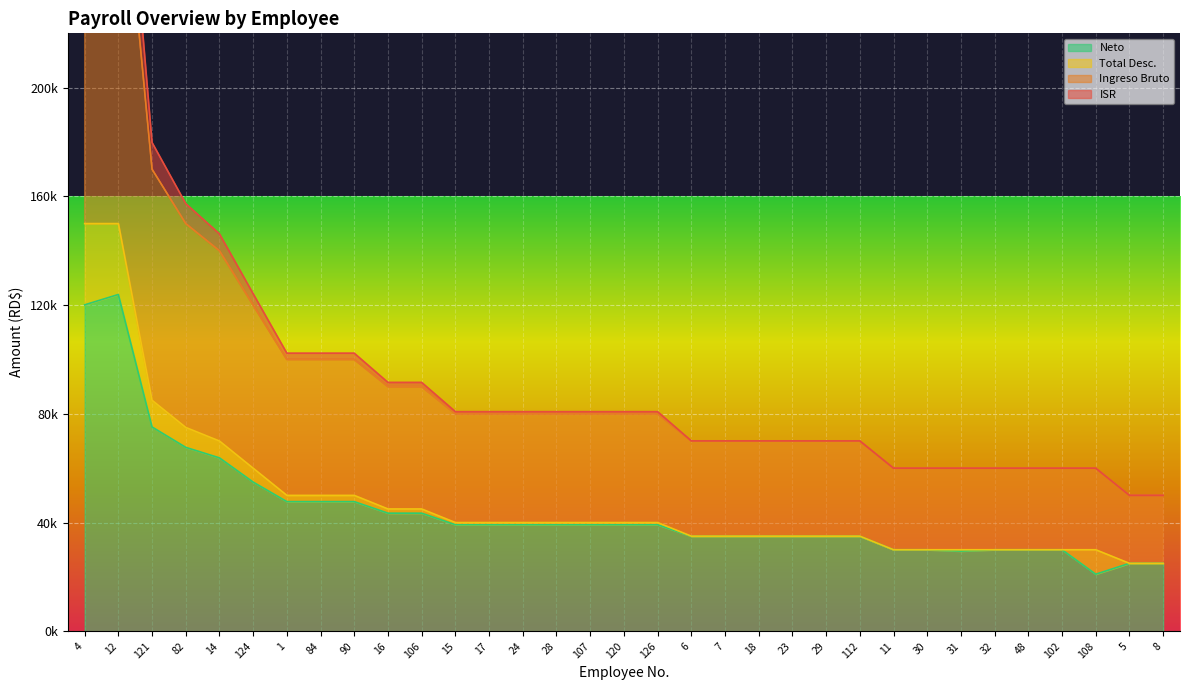

What position from the left is 15?

12